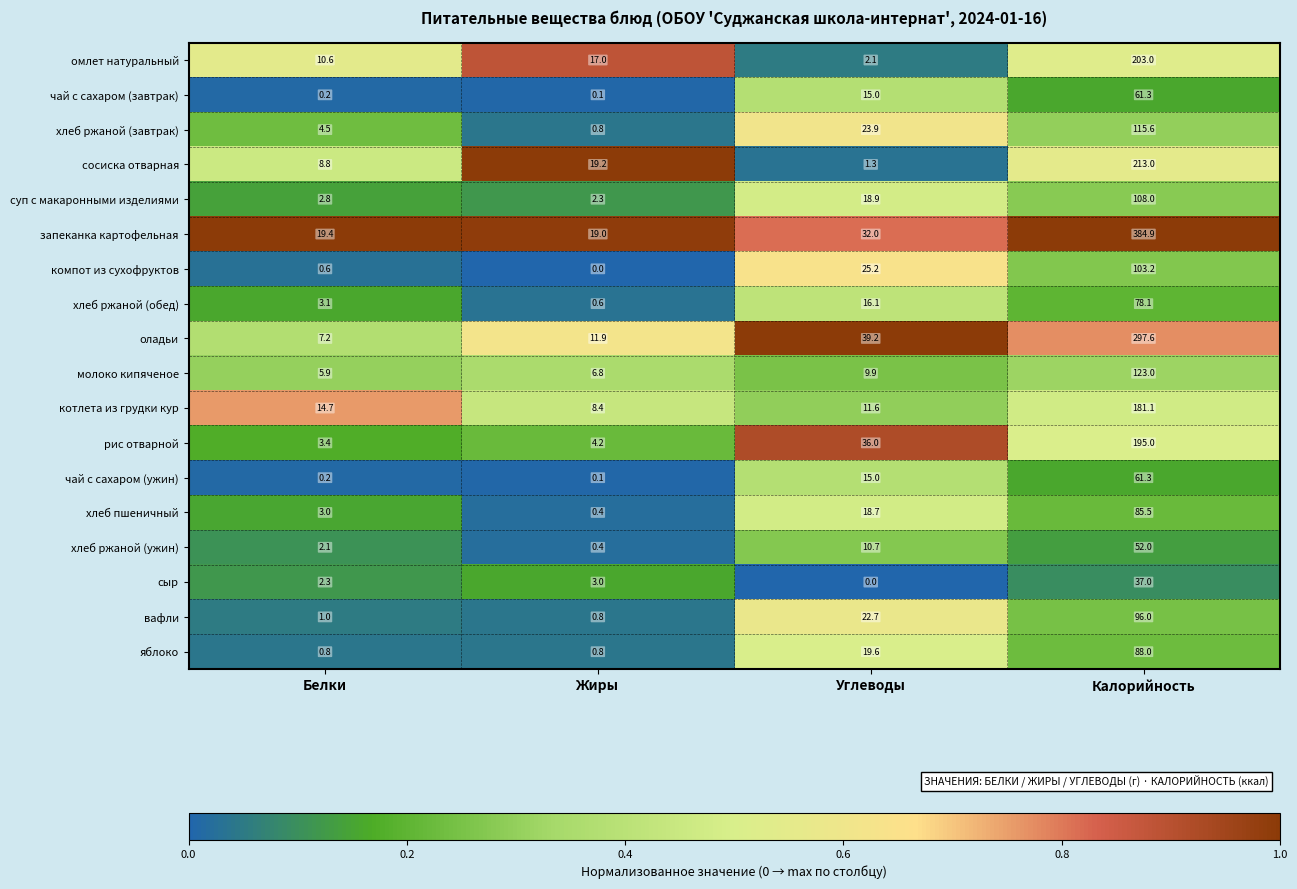

At which category is the sum across all series the highest?

Калорийность